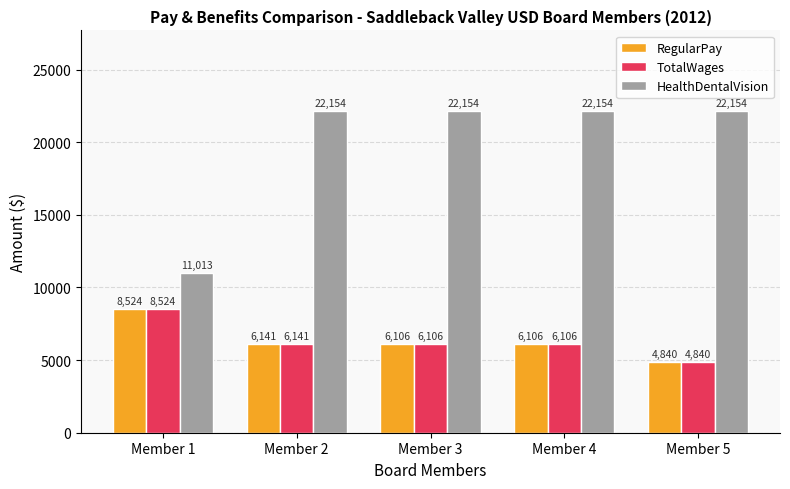

Reading left to right, extract all data points from this chart.

RegularPay: 8524	6141	6106	6106	4840
TotalWages: 8524	6141	6106	6106	4840
HealthDentalVision: 11013	22154	22154	22154	22154